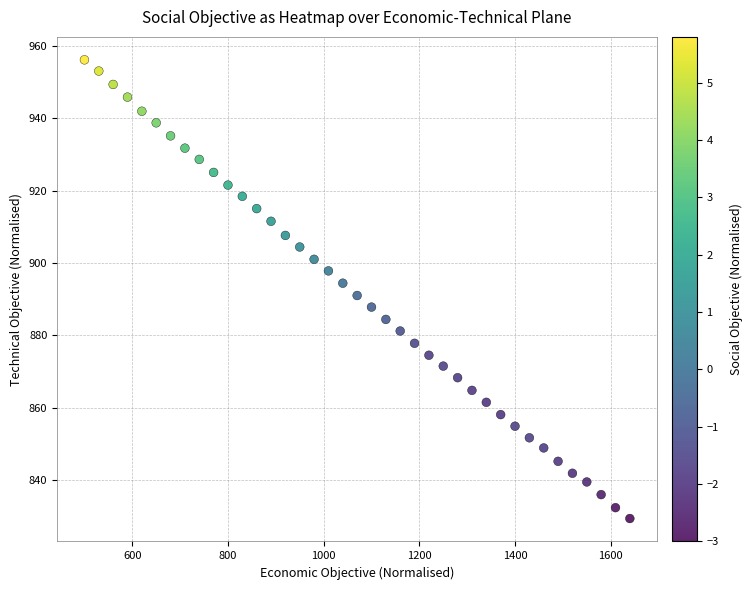

What is the range of Y values (max minus min)?

126.7